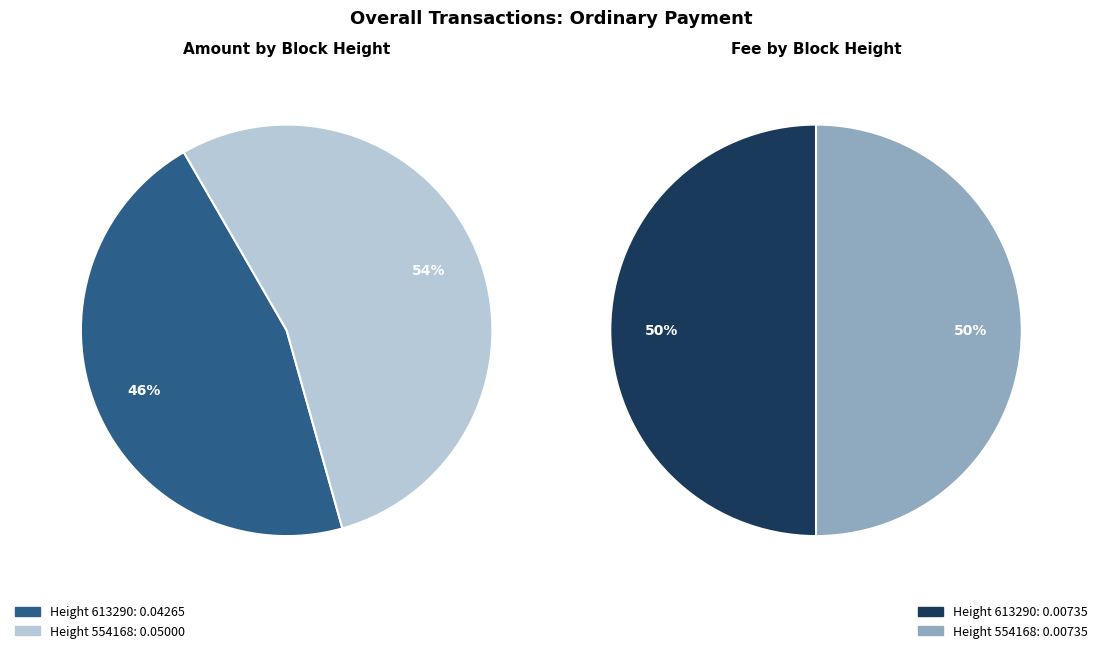

What percentage is the 554168 slice, to the nearest percent?

54%